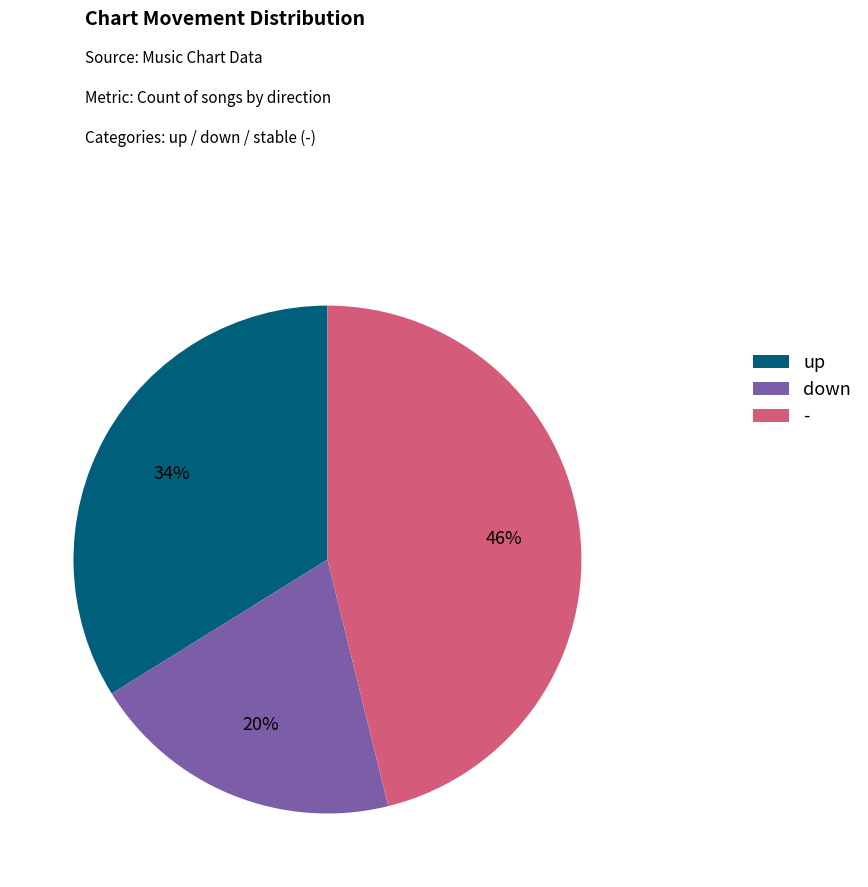

Which slice is the largest?

-